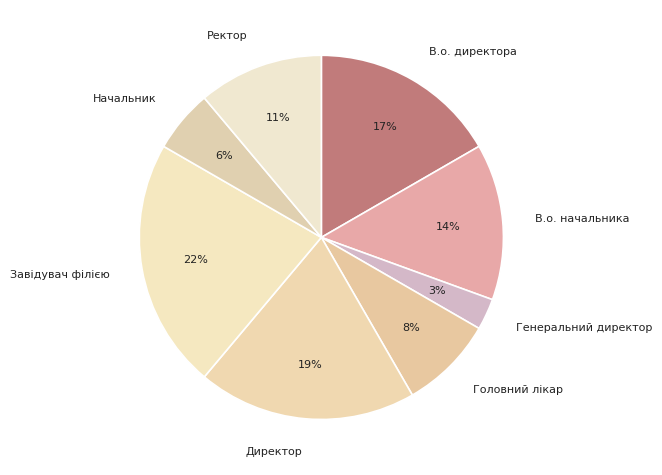

True or false: Генеральний директор accounts for 8% of the total.

False